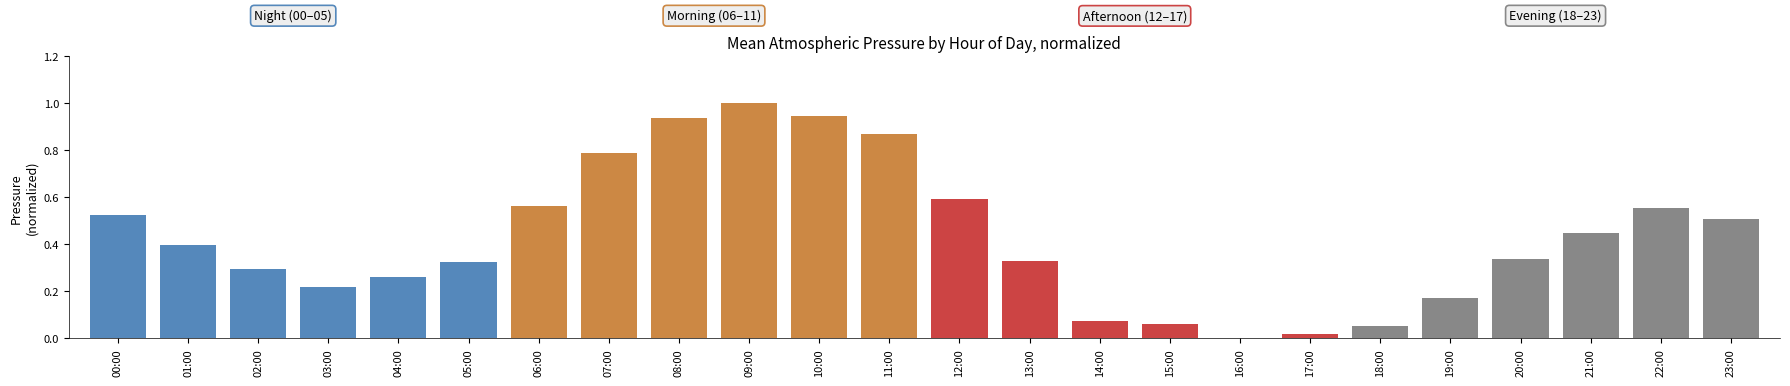

What is the sum of all values?

10.3